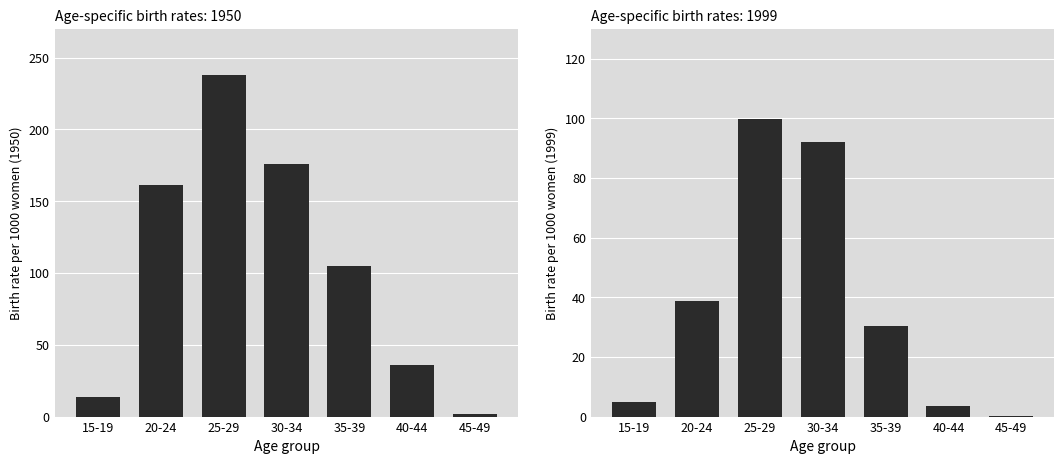

The value at 40-44 is 36.1. True or false?

True